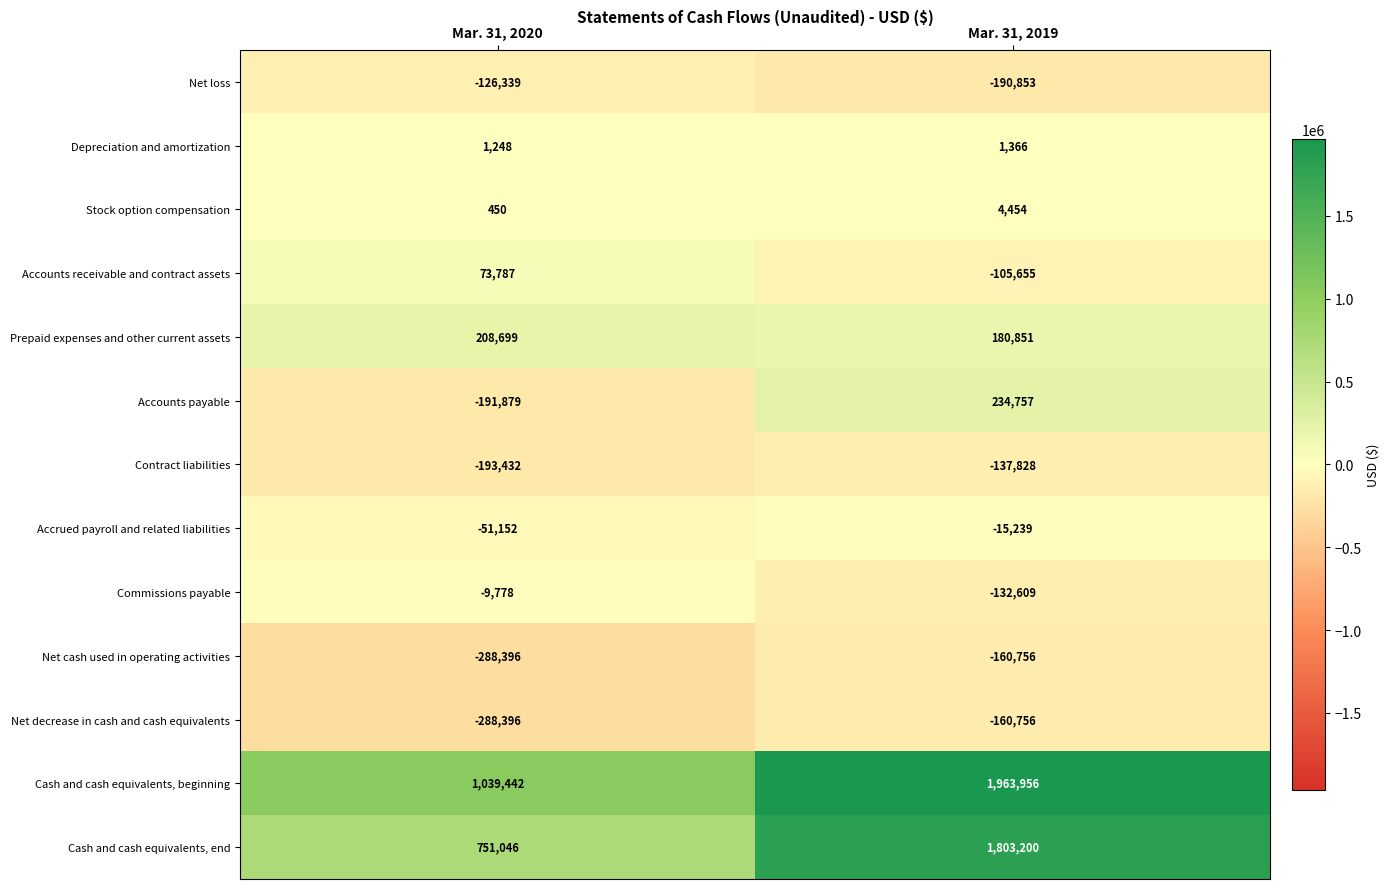

Between Mar. 31, 2020 and Mar. 31, 2019, which series saw the biggest shift?

Cash and cash equivalents, end